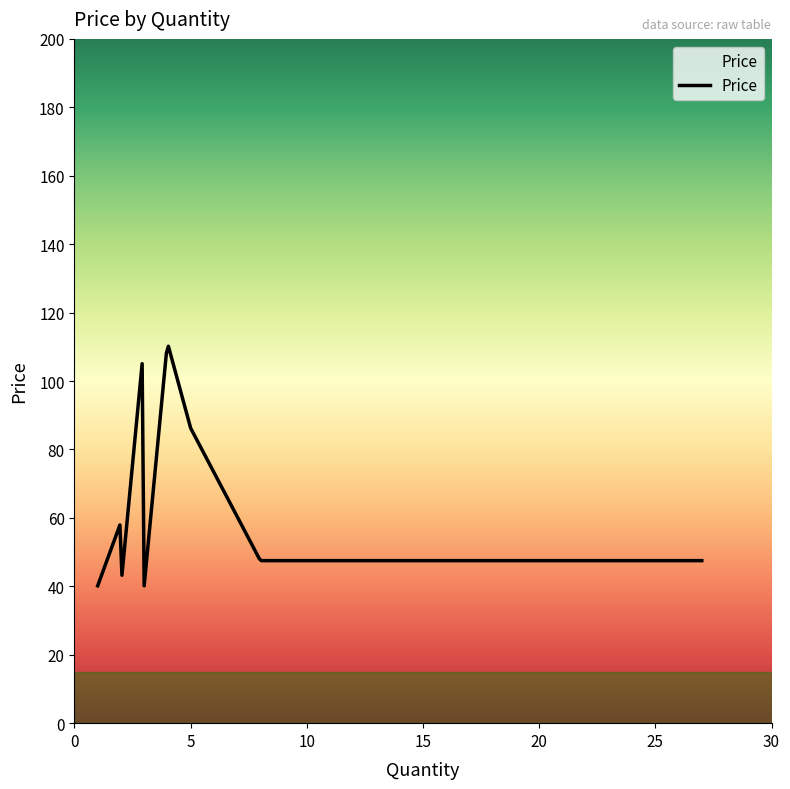

What is the maximum value shown in the chart?

110.2